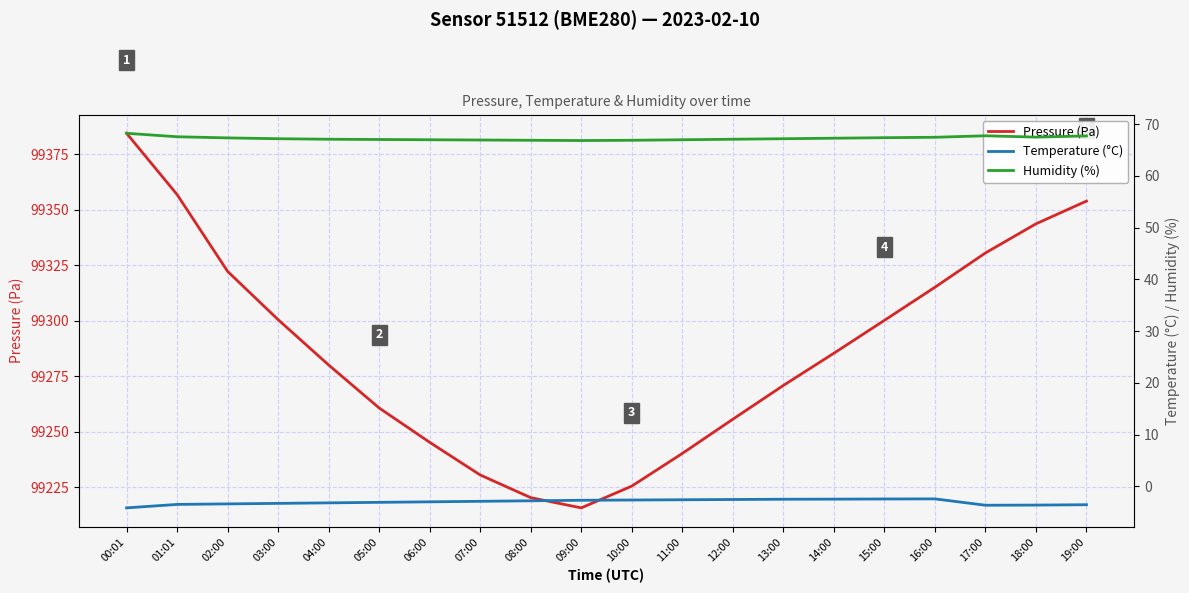

Reading left to right, transcribe all the data shown in this chart.

Pressure (Pa): 00:01=99384.4	01:01=99356.8	02:00=99322.2	03:00=99300.5	04:00=99280.1	05:00=99260.8	06:00=99245.3	07:00=99230.6	08:00=99220.4	09:00=99215.8	10:00=99225.6	11:00=99240.3	12:00=99255.7	13:00=99270.9	14:00=99285.4	15:00=99300.2	16:00=99315.1	17:00=99330.5	18:00=99343.6	19:00=99353.9
Temperature (°C): 00:01=-4.2	01:01=-3.5	02:00=-3.4	03:00=-3.3	04:00=-3.2	05:00=-3.1	06:00=-3.0	07:00=-2.9	08:00=-2.8	09:00=-2.7	10:00=-2.6	11:00=-2.6	12:00=-2.5	13:00=-2.5	14:00=-2.5	15:00=-2.5	16:00=-2.4	17:00=-3.7	18:00=-3.6	19:00=-3.6
Humidity (%): 00:01=68.2	01:01=67.6	02:00=67.4	03:00=67.2	04:00=67.1	05:00=67.0	06:00=67.0	07:00=67.0	08:00=66.9	09:00=66.8	10:00=66.9	11:00=67.0	12:00=67.1	13:00=67.2	14:00=67.3	15:00=67.4	16:00=67.5	17:00=67.8	18:00=67.5	19:00=67.7